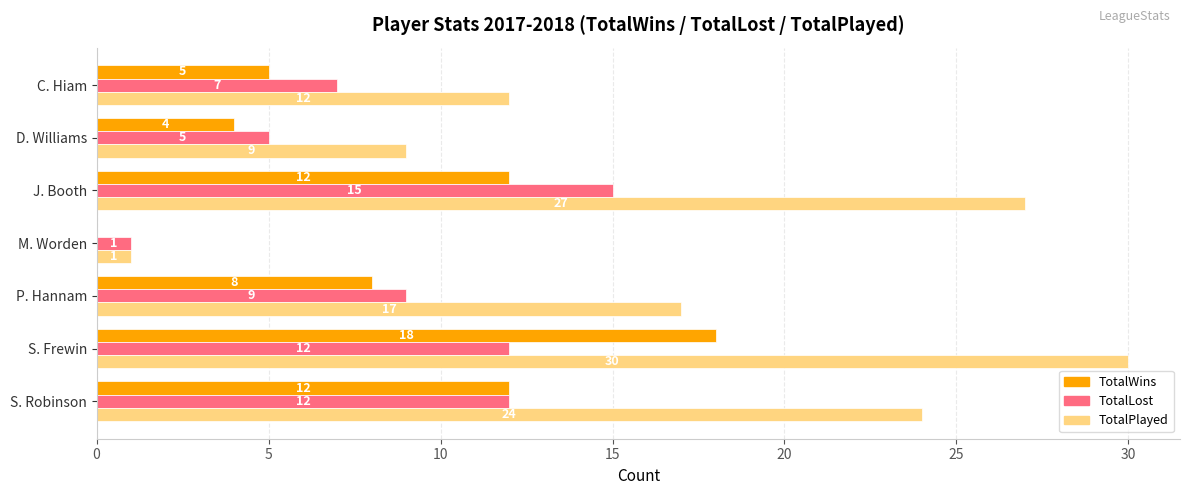

True or false: TotalPlayed has a value of 24 at S. Robinson.

True